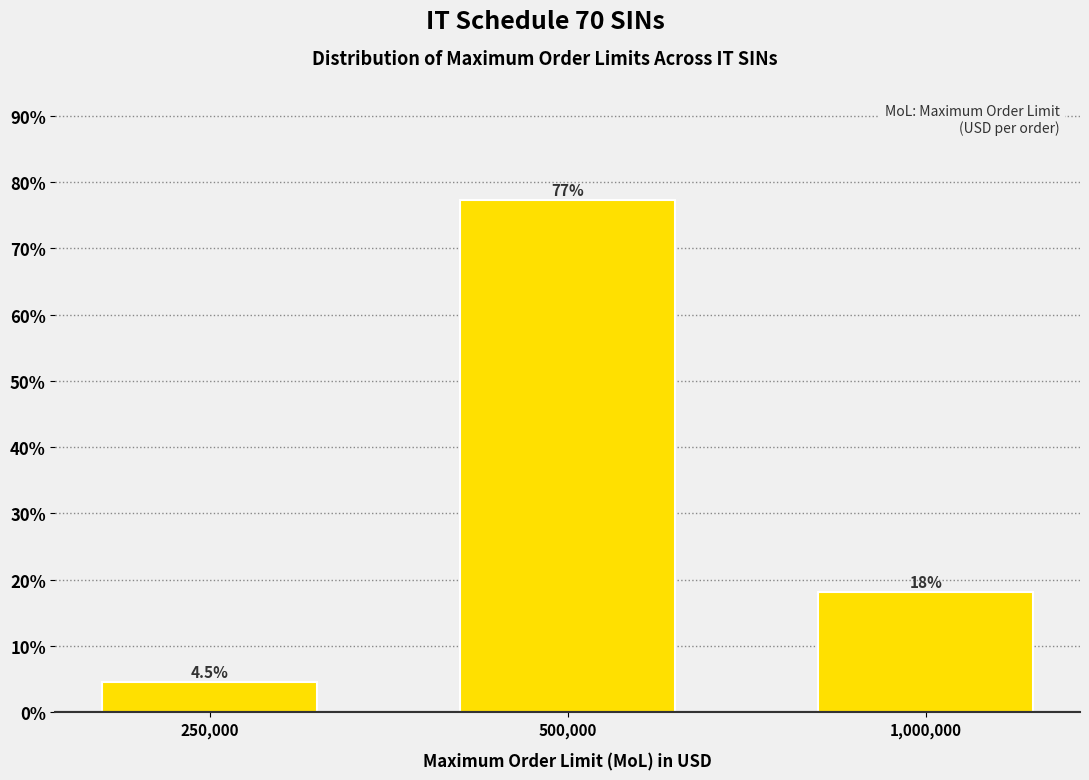

Reading left to right, extract all data points from this chart.

4.5	77.3	18.2